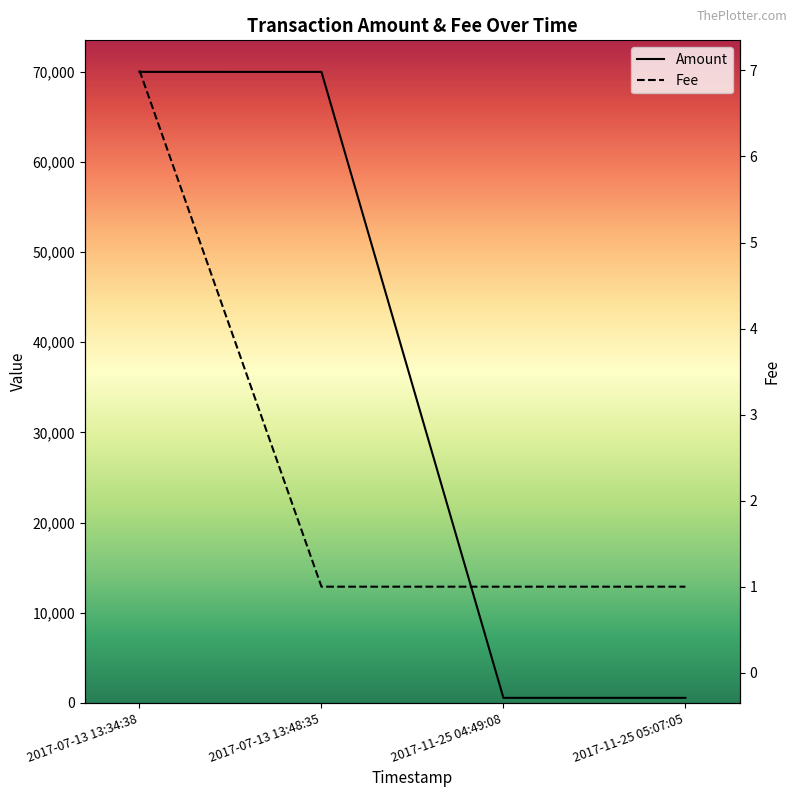

What is the difference between the second highest and second lowest values in the Amount series?

69440